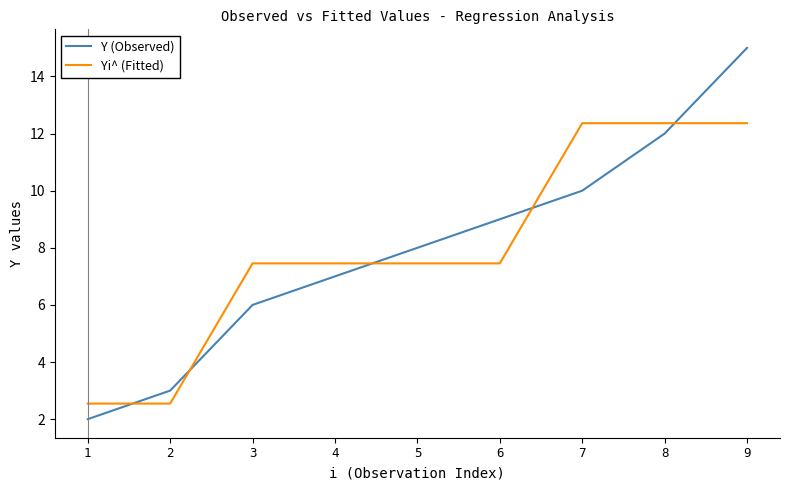

Reading right to left, extract all data points from this chart.

Y (Observed): 9=15.0	8=12.0	7=10.0	6=9.0	5=8.0	4=7.0	3=6.0	2=3.0	1=2.0
Yi^ (Fitted): 9=12.4	8=12.4	7=12.4	6=7.5	5=7.5	4=7.5	3=7.5	2=2.5	1=2.5